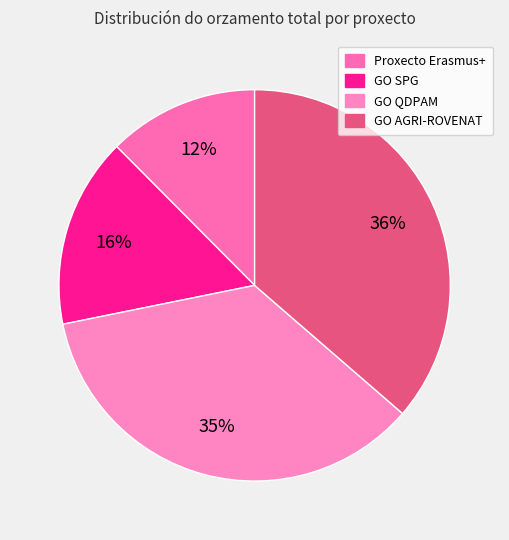

Which category has the biggest portion of the pie?

GO AGRI-ROVENAT